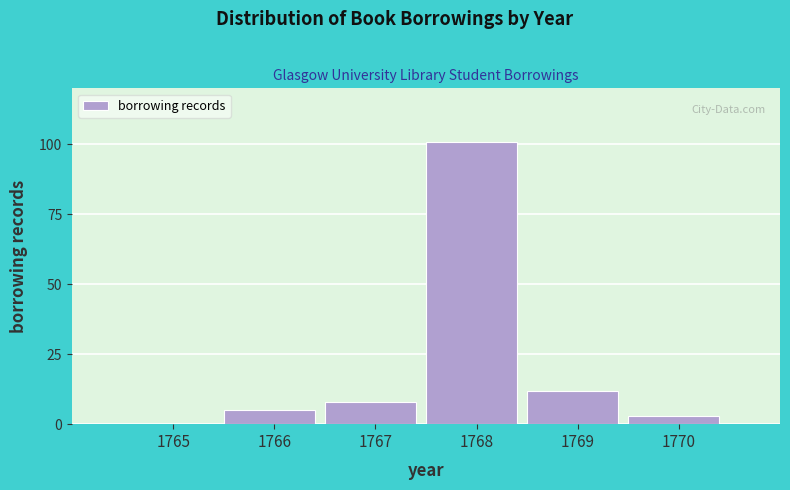

Reading left to right, what are all the values shown in this chart?

1765=0	1766=5	1767=8	1768=101	1769=12	1770=3